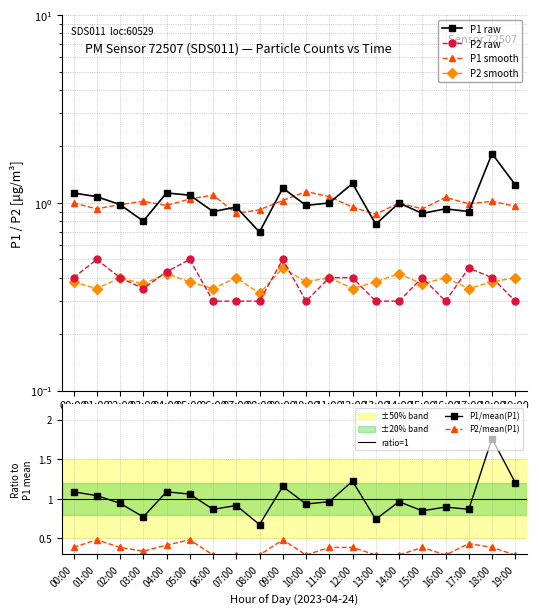

What is the difference between the P1 values at 08:00 and 16:00?

0.2